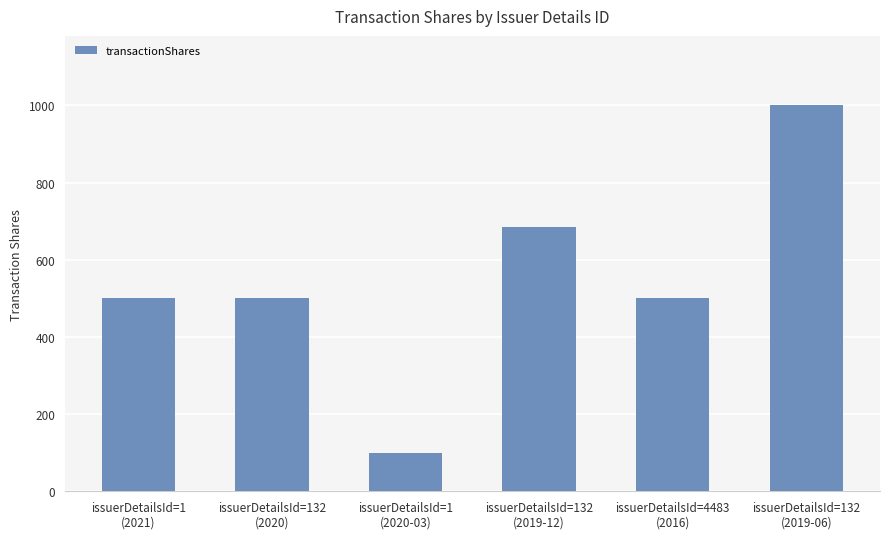

Read the value at issuerDetailsId=132
(2020), to the nearest 100.

500